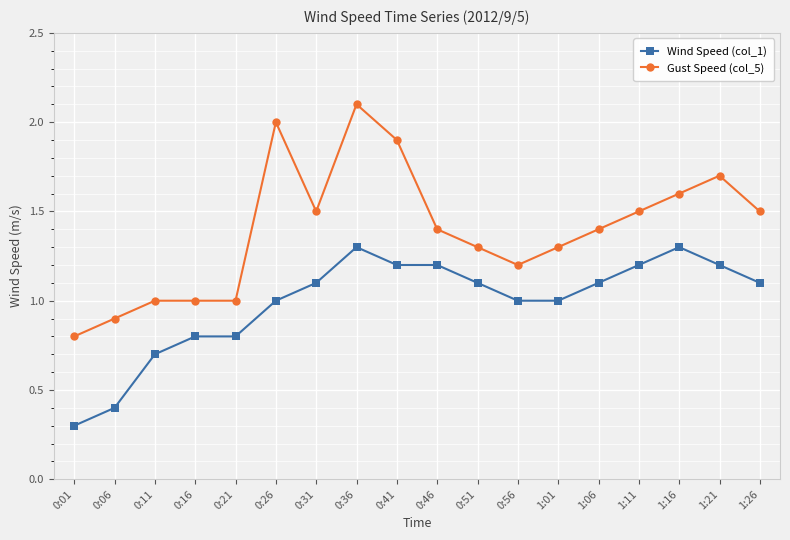

What is the sum of all Gust Speed (col_5) values?

25.1